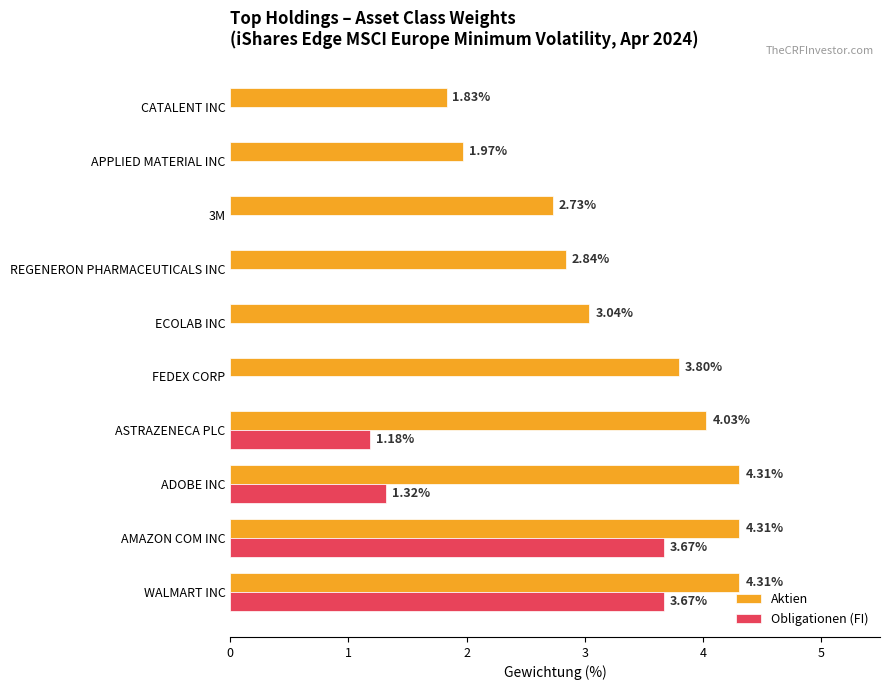

What is the sum of all Aktien values?

33.2